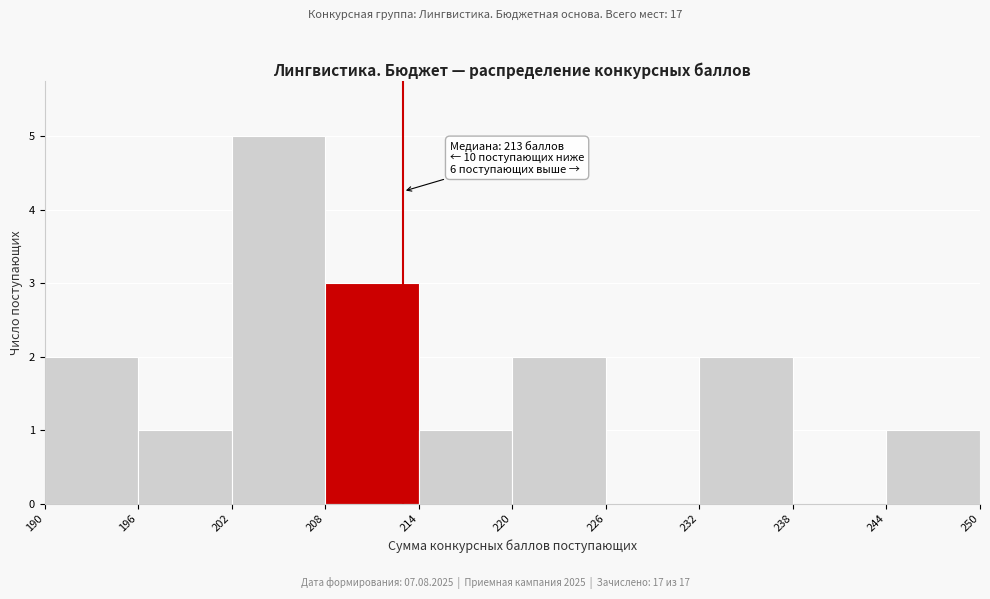

Which range on the x-axis has the tallest bar?

202 to 208